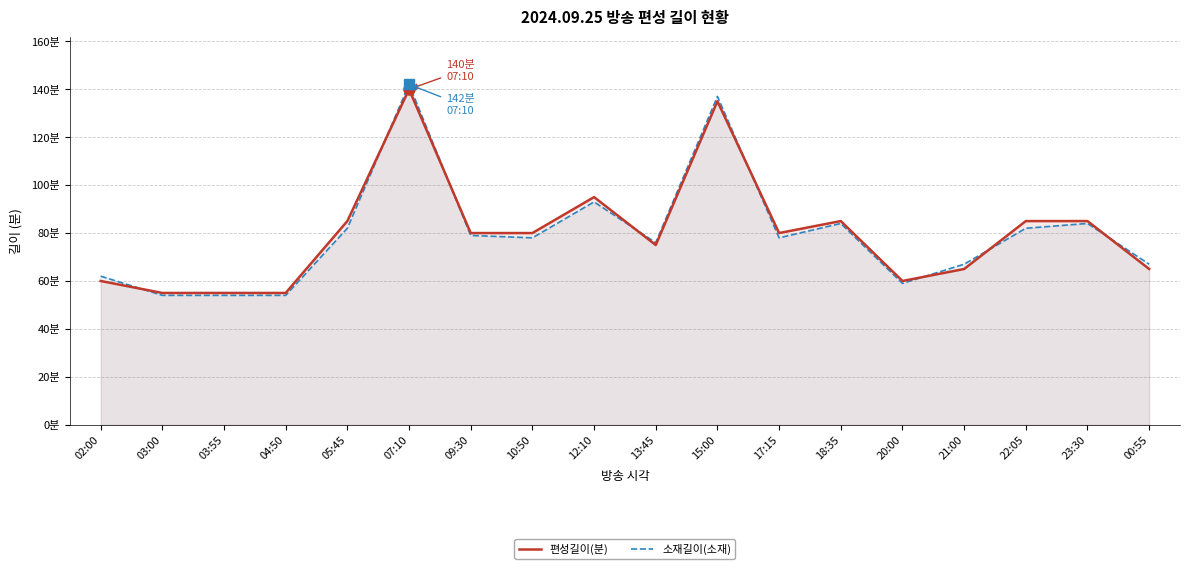

What is the sum of all 소재길이(소재) values?

1432